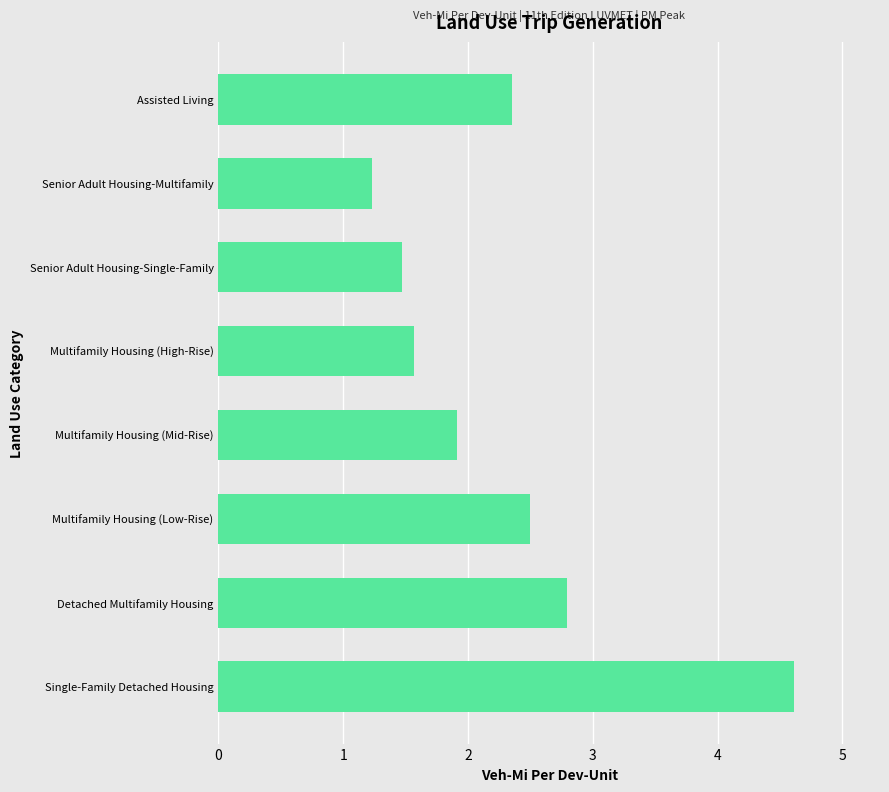

Count the number of categories in the chart.

8